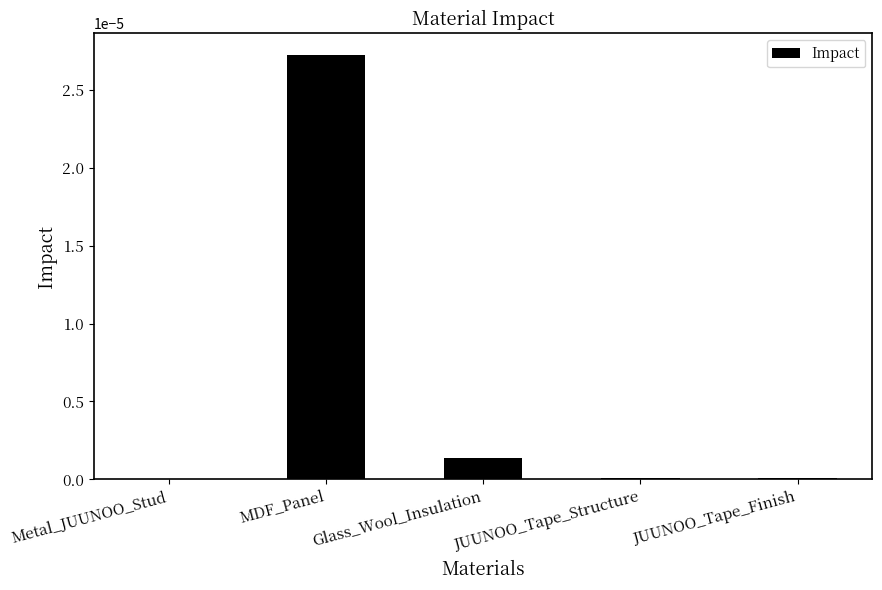

Count the number of categories in the chart.

5